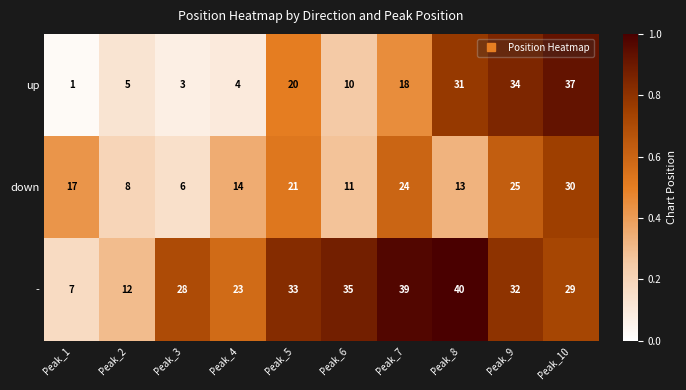

At which category is the sum across all series the highest?

Peak_10